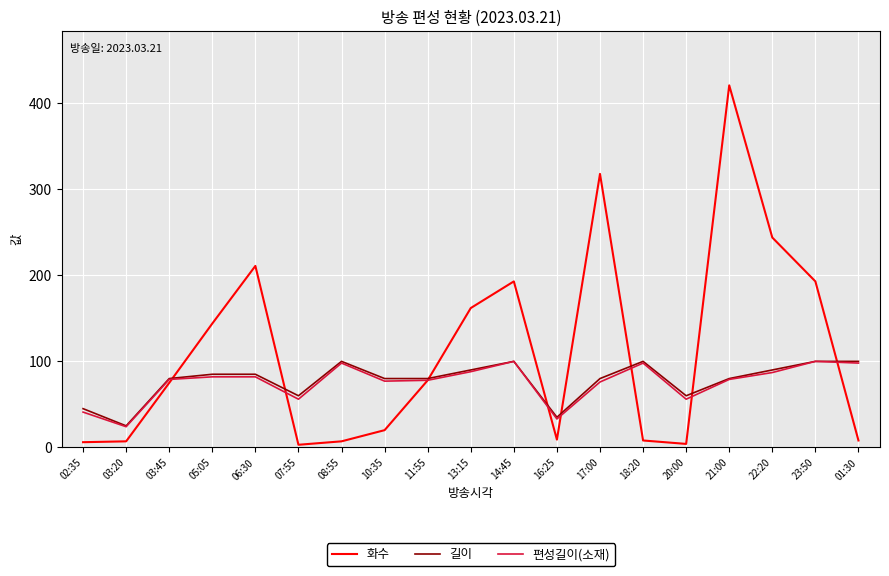

What is the spread (max minus min) of values at 18:20?

92